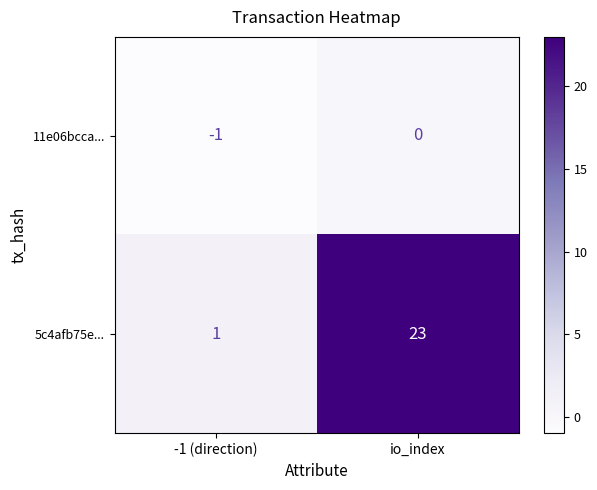

At -1 (direction), list the series in order from largest to smallest.

5c4afb75e..., 11e06bcca...